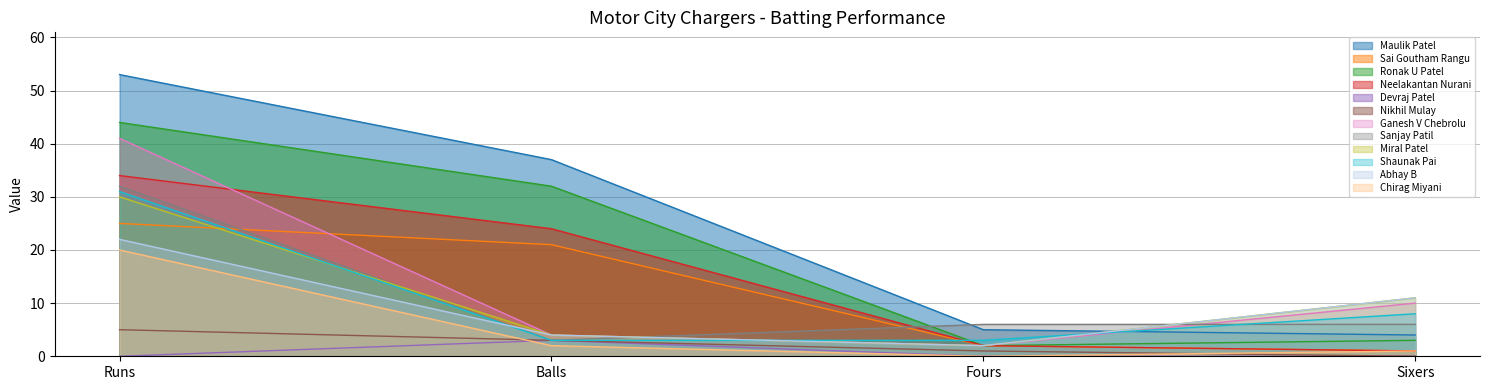

How many lines are shown in the chart?

12